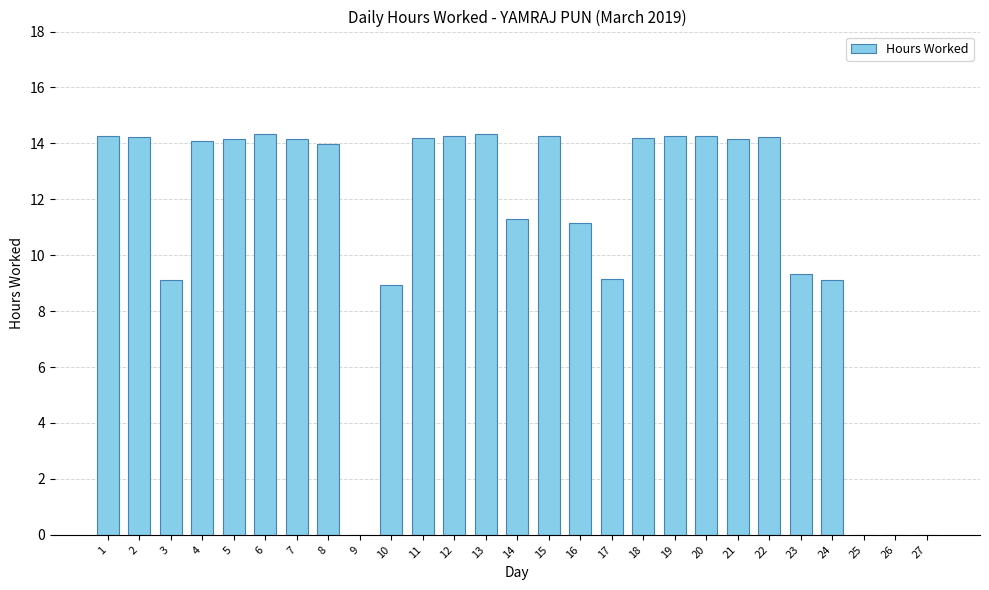

Are the bars horizontal?

No